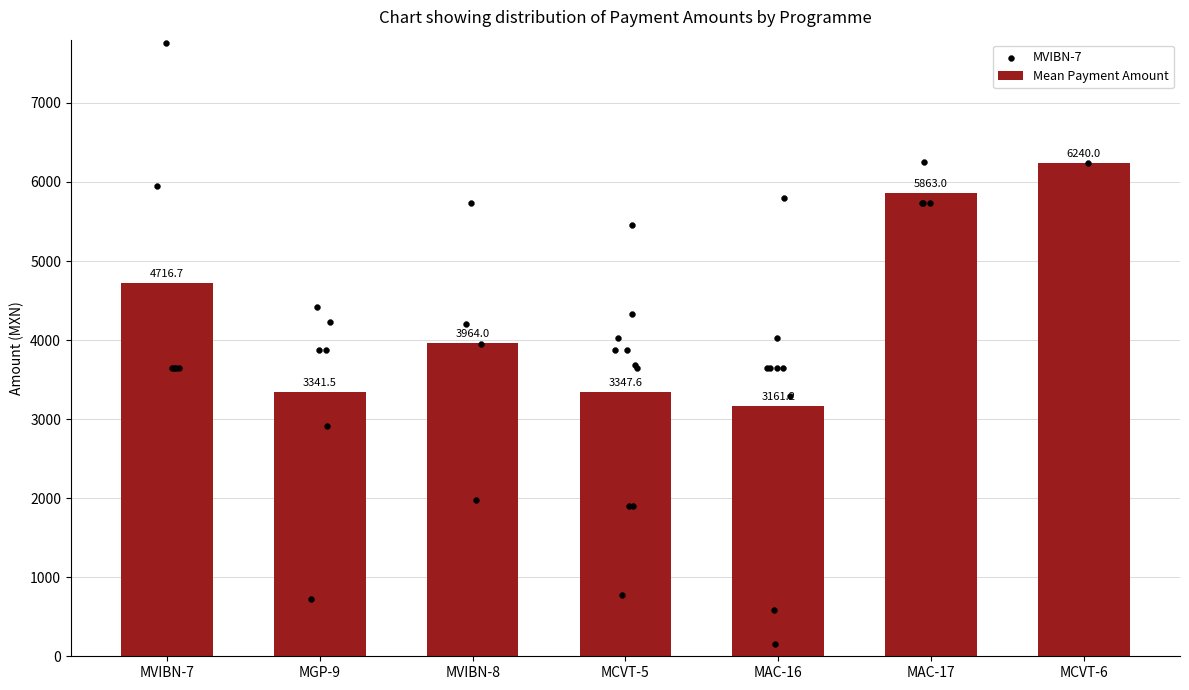

What is the lowest value of the Mean Payment Amount series?

3161.2